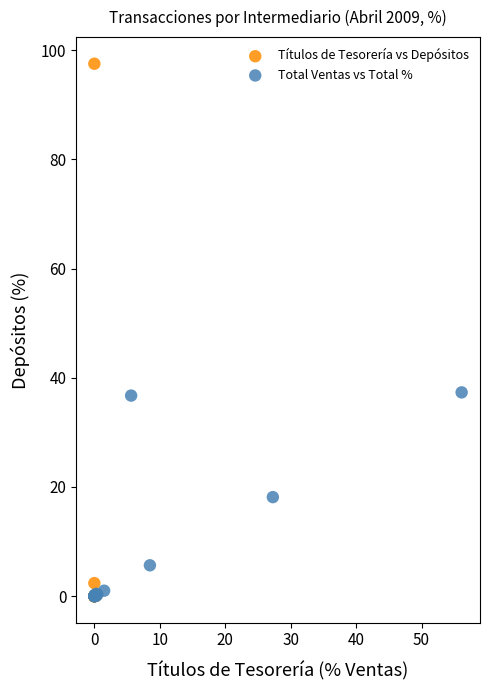

Which series contains the highest Y value?

Títulos de Tesorería vs Depósitos